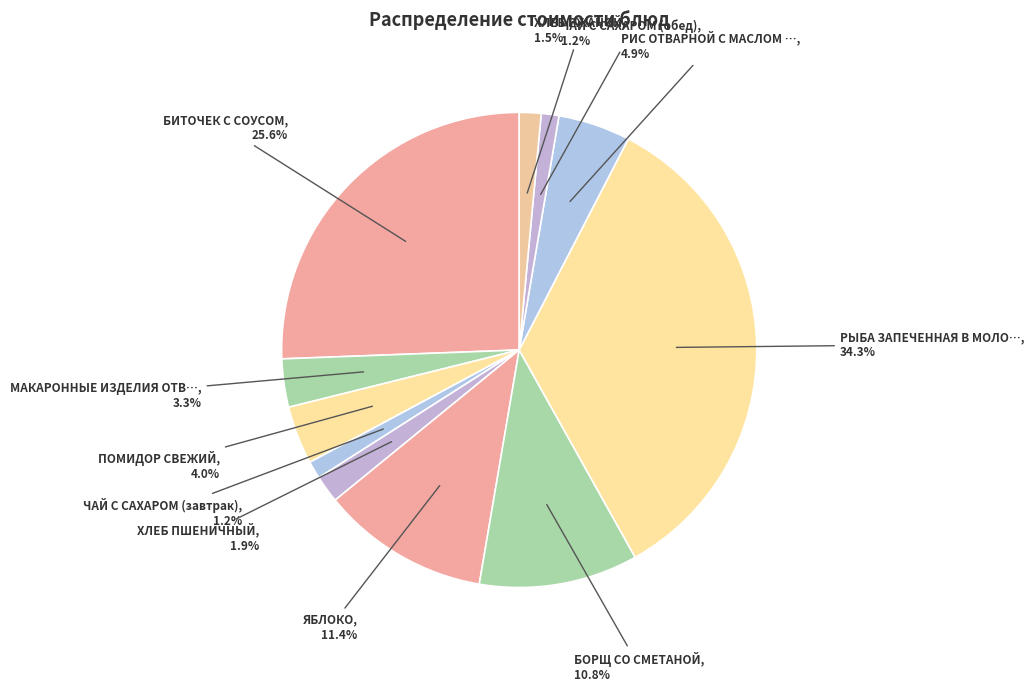

How many slices are in this pie chart?

11